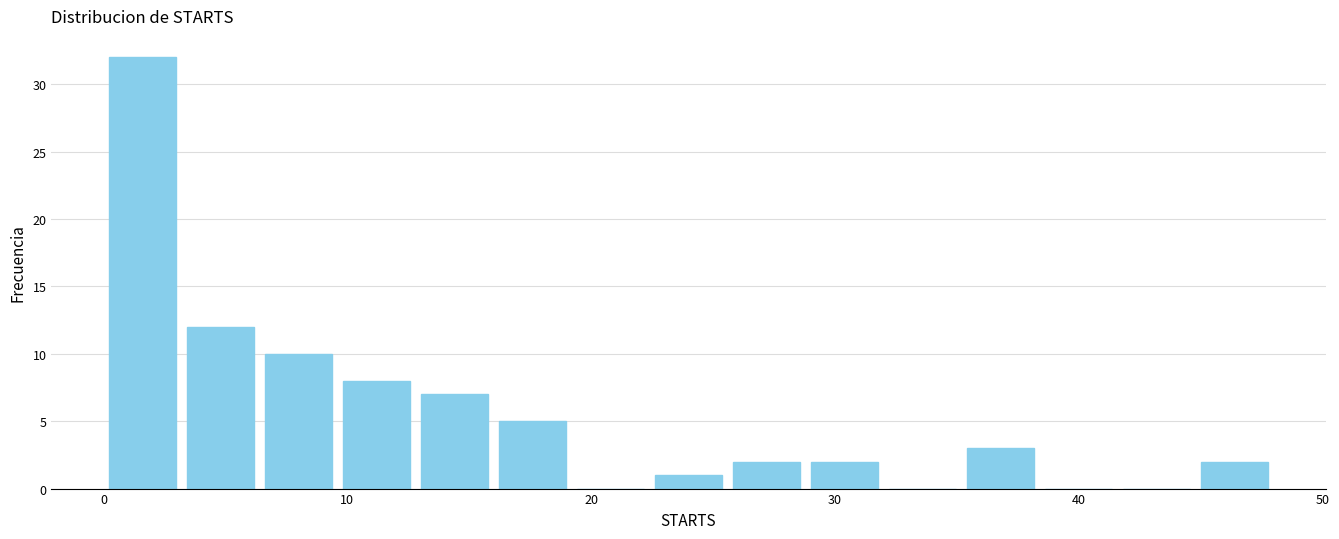

Read against the x-axis, roughly where is the centre of the tallest bar?

2